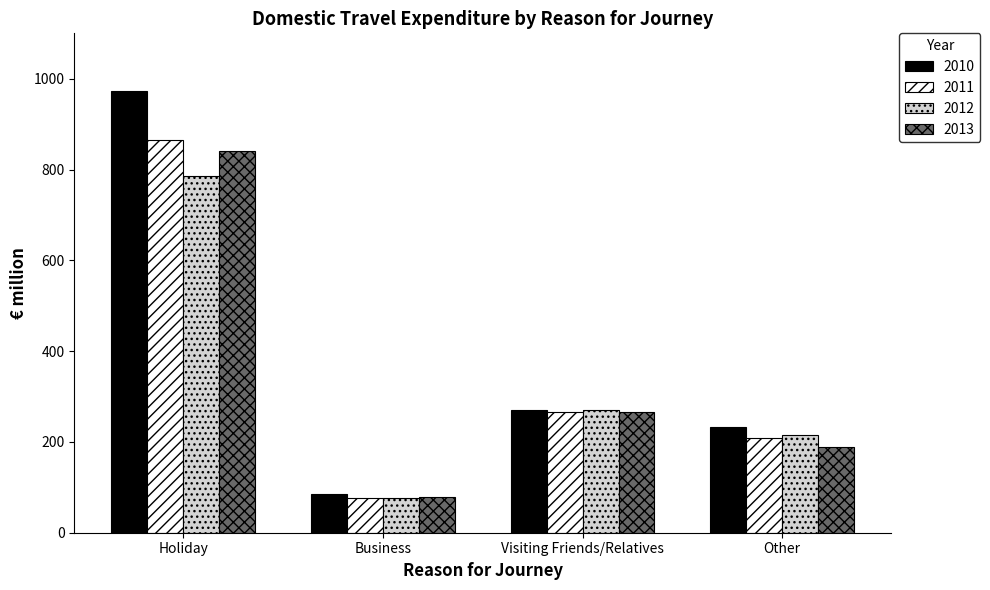

True or false: 2011 has a value of 208.2 at Other.

True